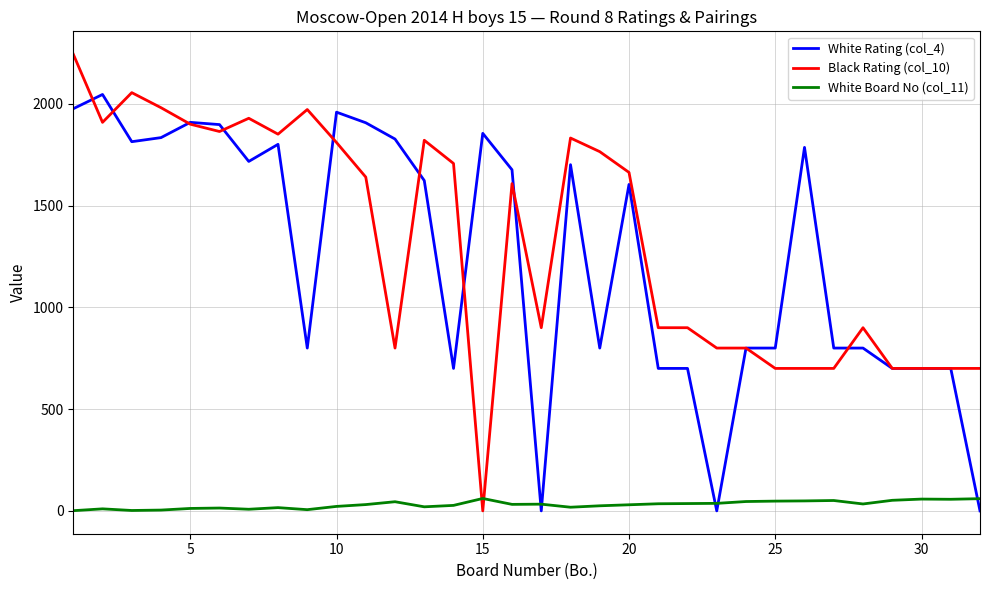

True or false: White Board No (col_11) and Black Rating (col_10) cross at least once.

True